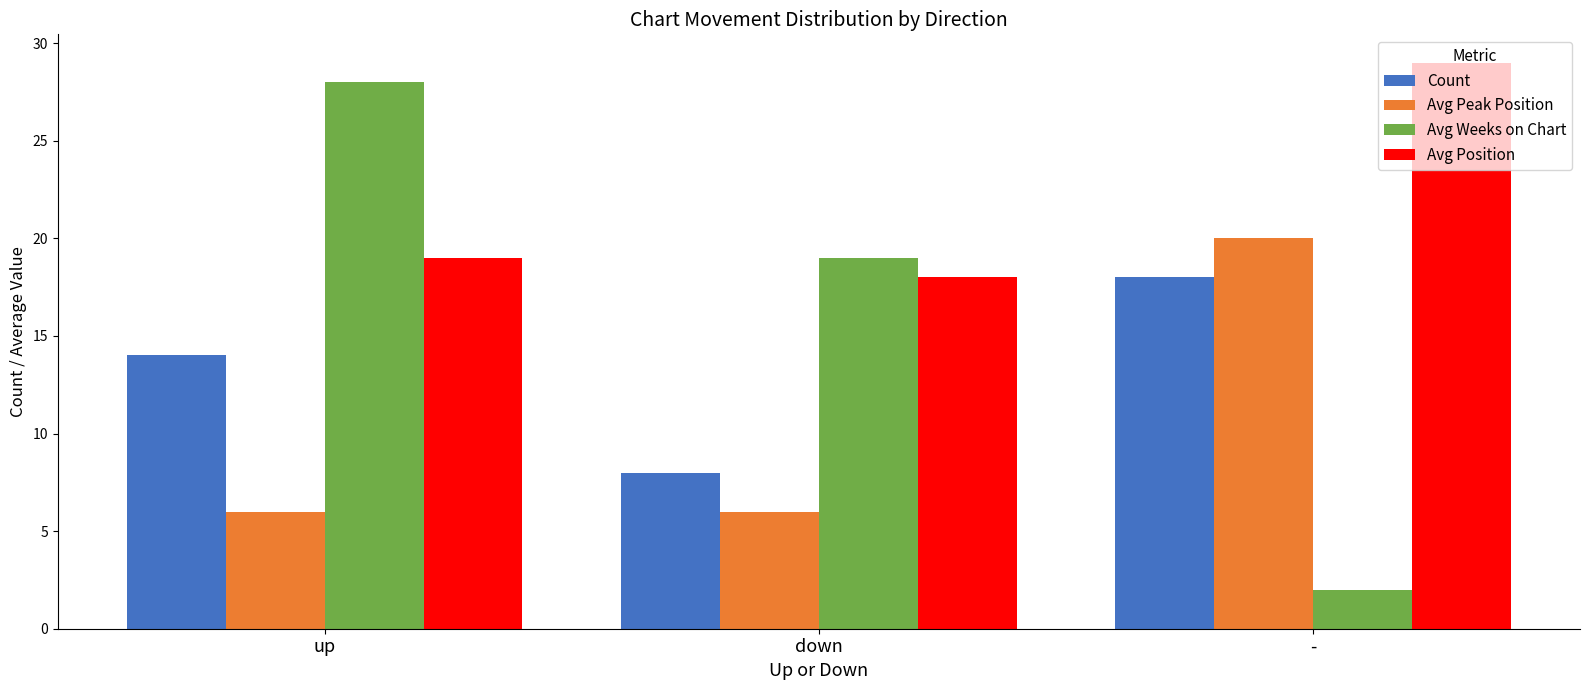

True or false: Avg Position has a value of 42 at -.

False